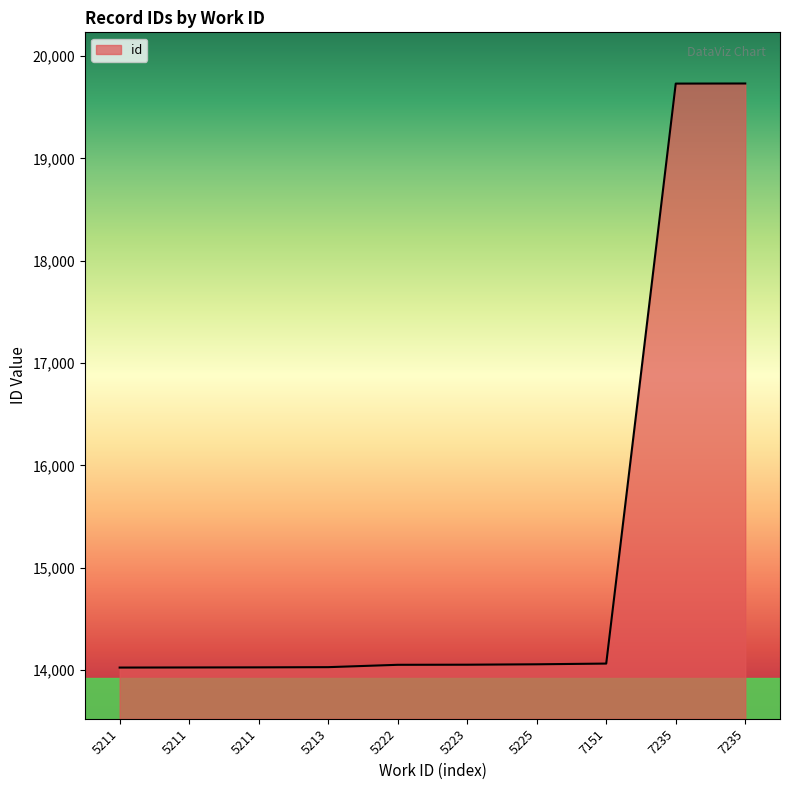

What is the sum of the values at 5211 and 7235?

33757